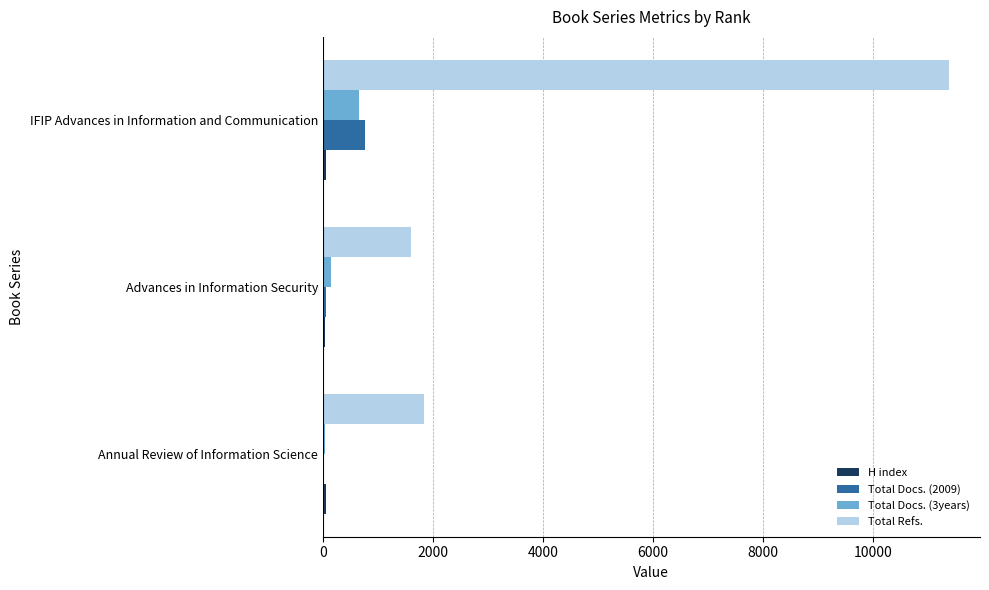

Which series has the widest spread of values?

Total Refs.